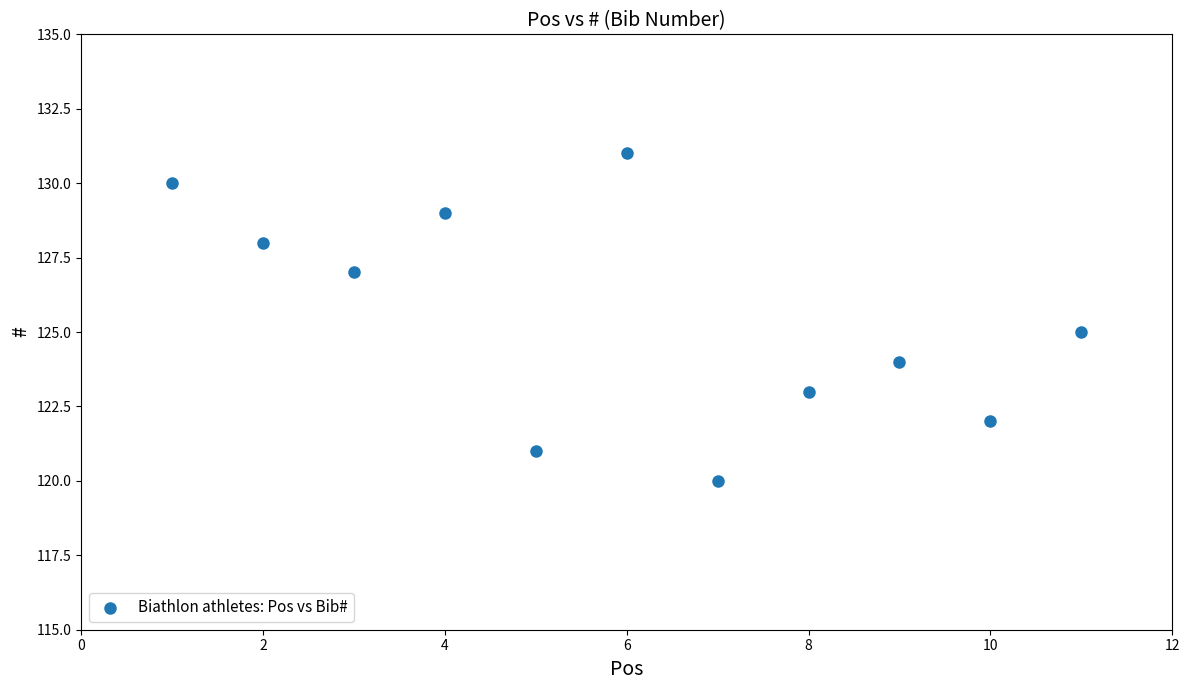

What is the average Y value?

125